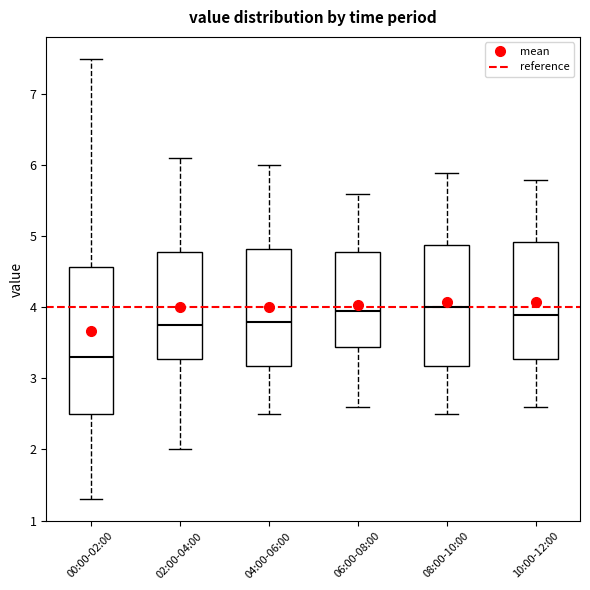

Reading left to right, read every box against the y-axis: the position of its median line, the range the box covers, and the ends of its whiskers. The values are not printed on the chart, so give them approximately, as read against the axis.

00:00-02:00: median 3.3, box 2.5 to 4.6, whiskers 1.3 to 7.5
02:00-04:00: median 3.8, box 3.3 to 4.8, whiskers 2.0 to 6.1
04:00-06:00: median 3.8, box 3.2 to 4.8, whiskers 2.5 to 6.0
06:00-08:00: median 4.0, box 3.5 to 4.8, whiskers 2.6 to 5.6
08:00-10:00: median 4.0, box 3.2 to 4.9, whiskers 2.5 to 5.9
10:00-12:00: median 3.9, box 3.3 to 4.9, whiskers 2.6 to 5.8